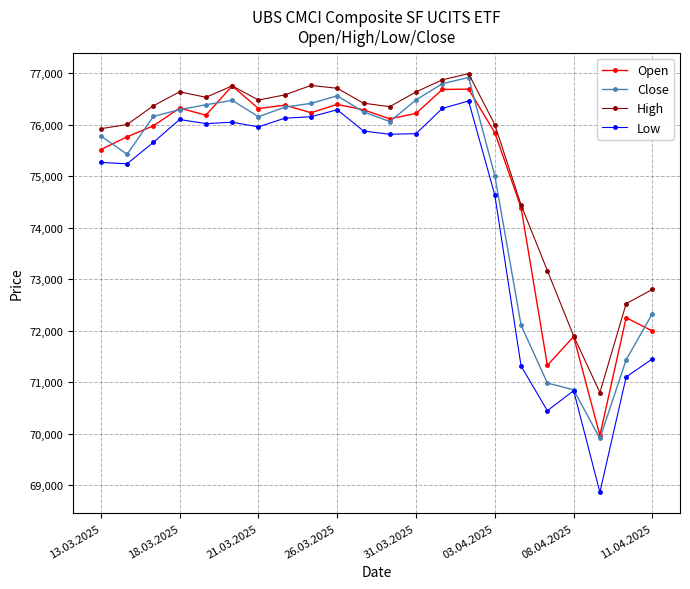

Which series has the widest spread of values?

Low